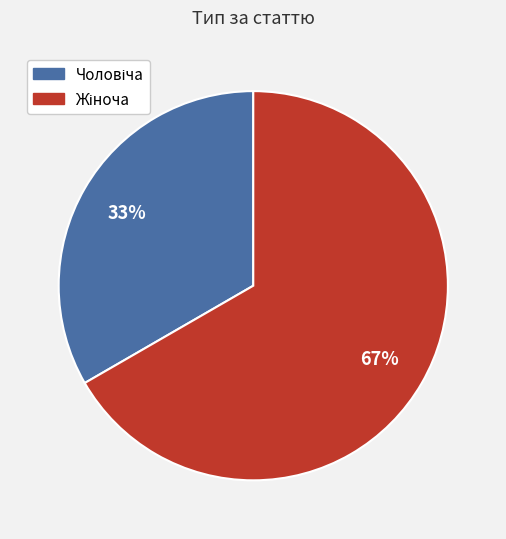

To the nearest percent, what is the average slice percentage?

50%